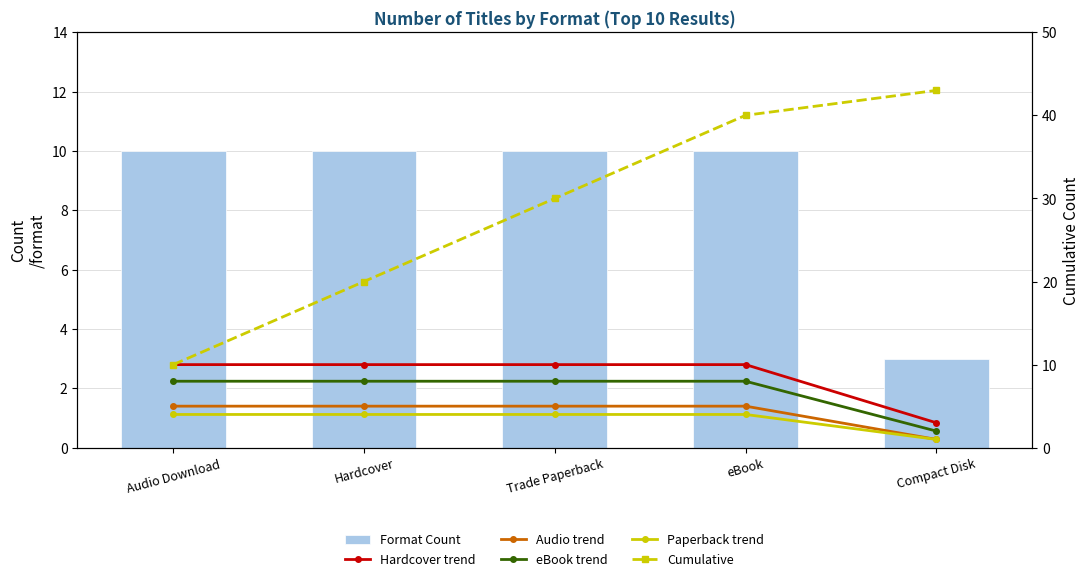

Reading left to right, transcribe all the data shown in this chart.

Format Count: Audio Download=10	Hardcover=10	Trade Paperback=10	eBook=10	Compact Disk=3
Hardcover trend: Audio Download=10	Hardcover=10	Trade Paperback=10	eBook=10	Compact Disk=3
Audio trend: Audio Download=5	Hardcover=5	Trade Paperback=5	eBook=5	Compact Disk=1
eBook trend: Audio Download=8	Hardcover=8	Trade Paperback=8	eBook=8	Compact Disk=2
Paperback trend: Audio Download=4	Hardcover=4	Trade Paperback=4	eBook=4	Compact Disk=1
Cumulative: Audio Download=10	Hardcover=20	Trade Paperback=30	eBook=40	Compact Disk=43